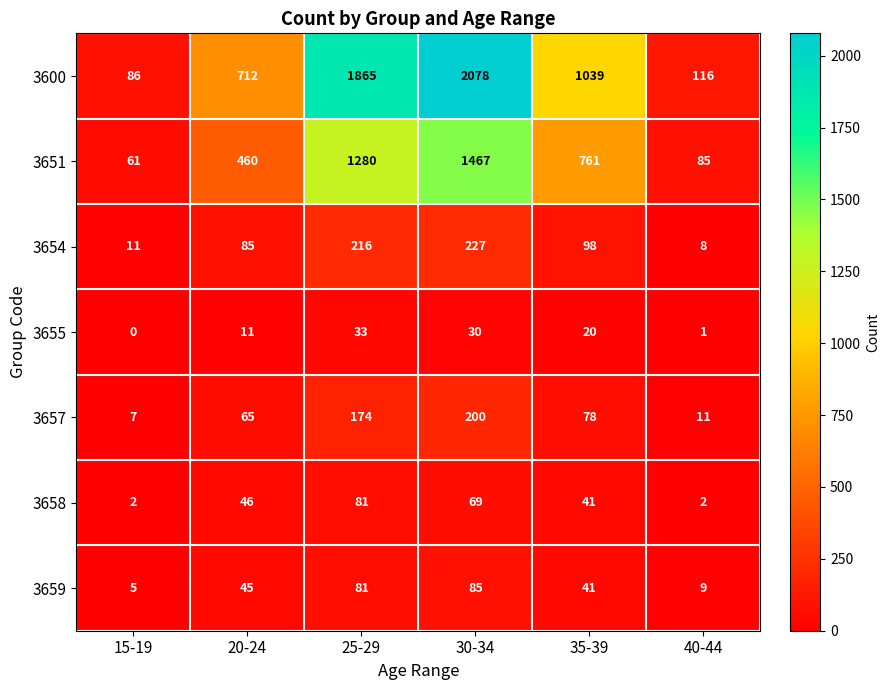

Which series changed the most between 25-29 and 35-39?

3600